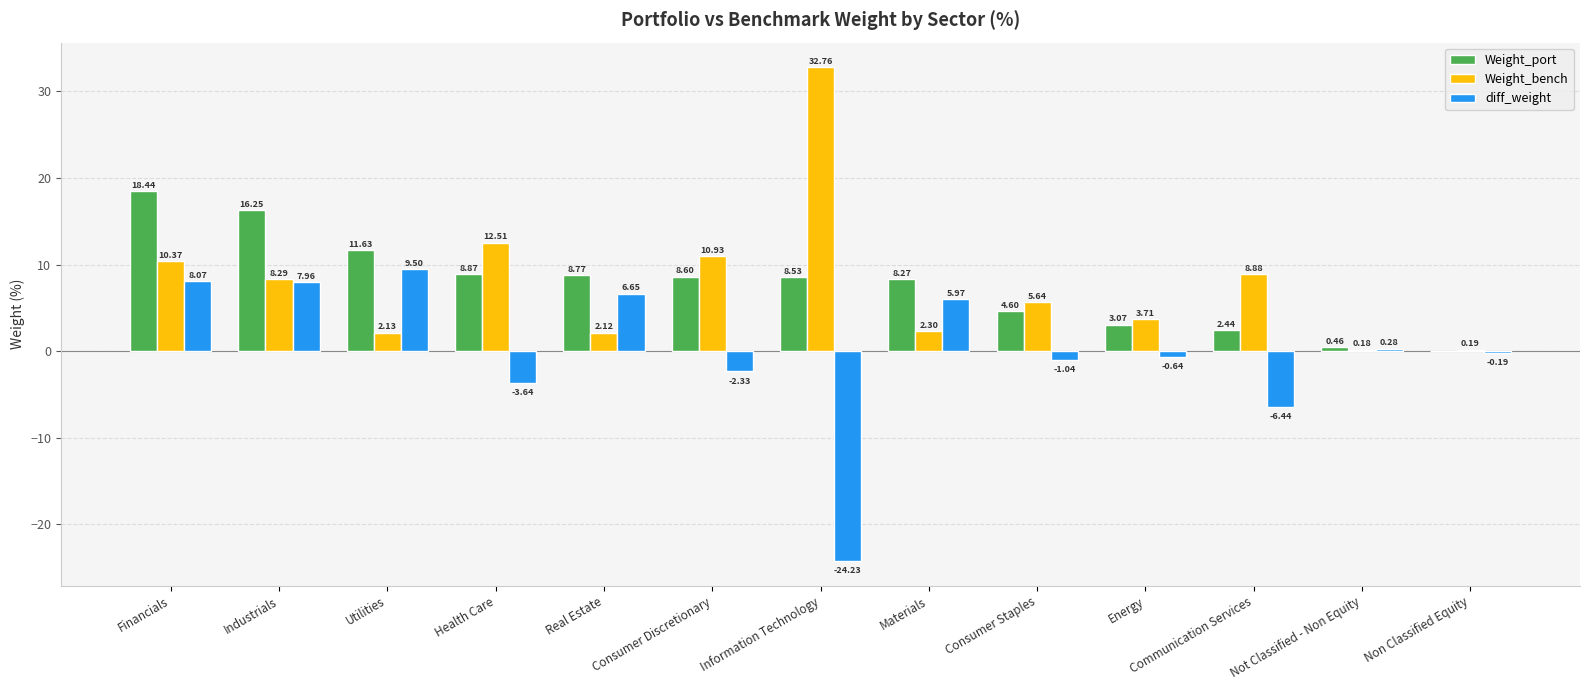

True or false: Weight_port has a value of -7.2 at Non Classified Equity.

False